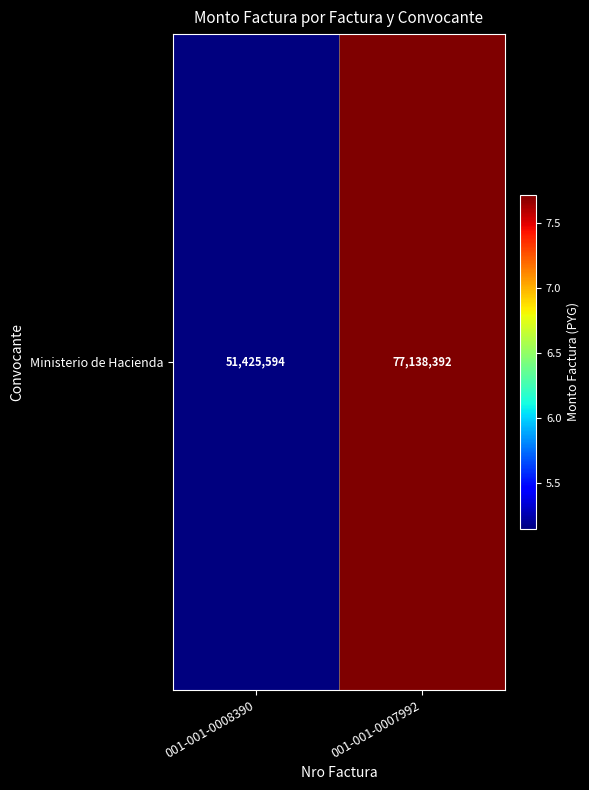

The chart shows a value of 51425594 at 001-001-0008390. True or false?

True